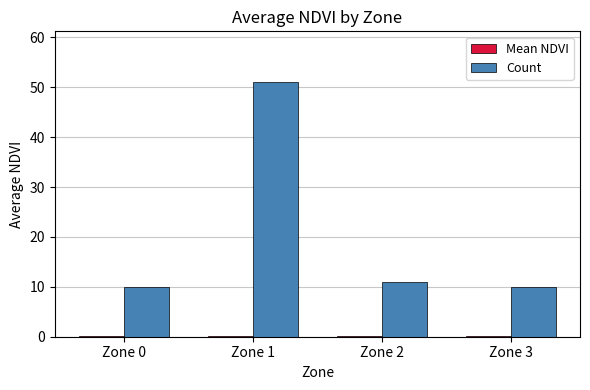

Which series changed the most between Zone 0 and Zone 2?

Count